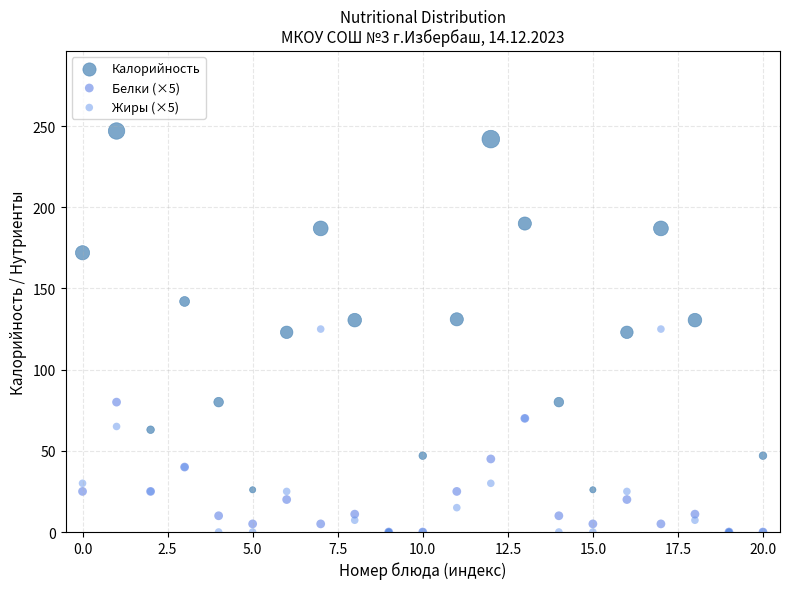

What are all the series names shown in the legend?

Калорийность, Белки (×5), Жиры (×5)